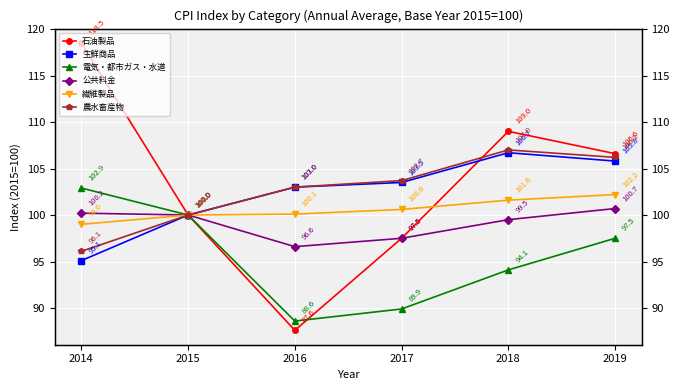

Read the 生鮮商品 value at 2017.

103.5